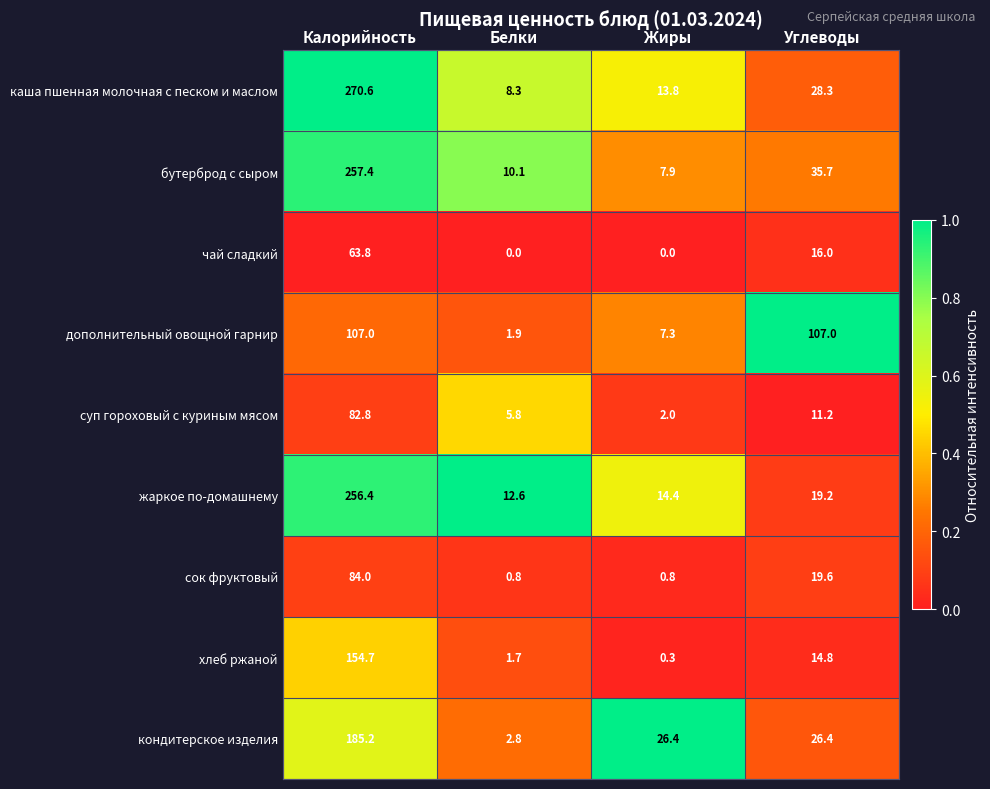

True or false: кондитерское изделия has a value of 2.8 at Белки.

True